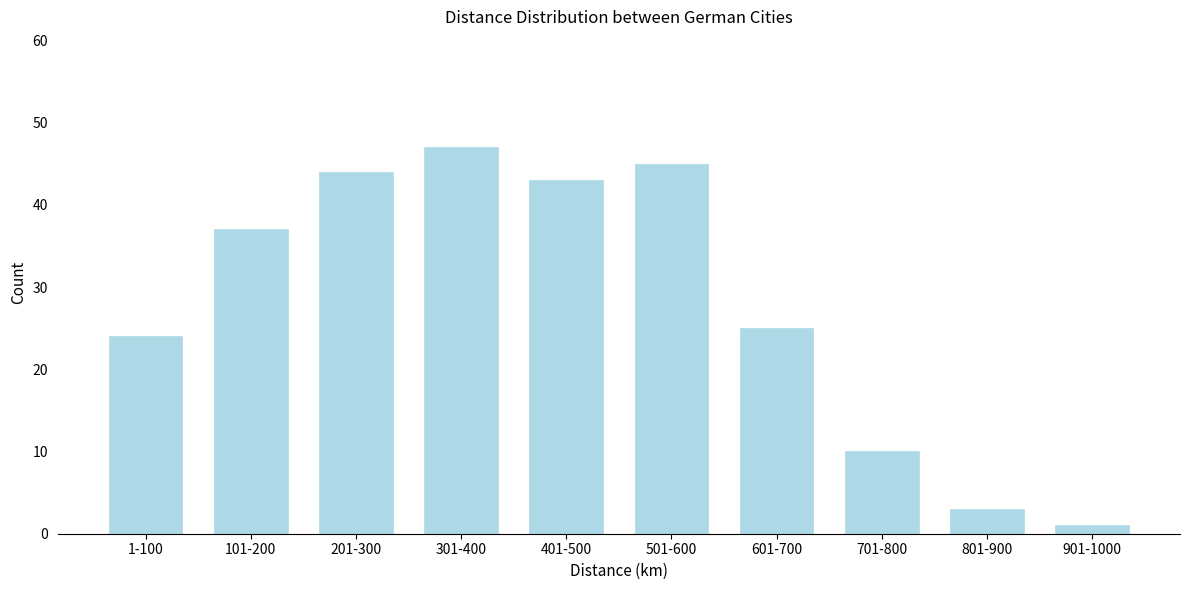

Reading right to left, list all the values displayed in this chart.

1	3	10	25	45	43	47	44	37	24